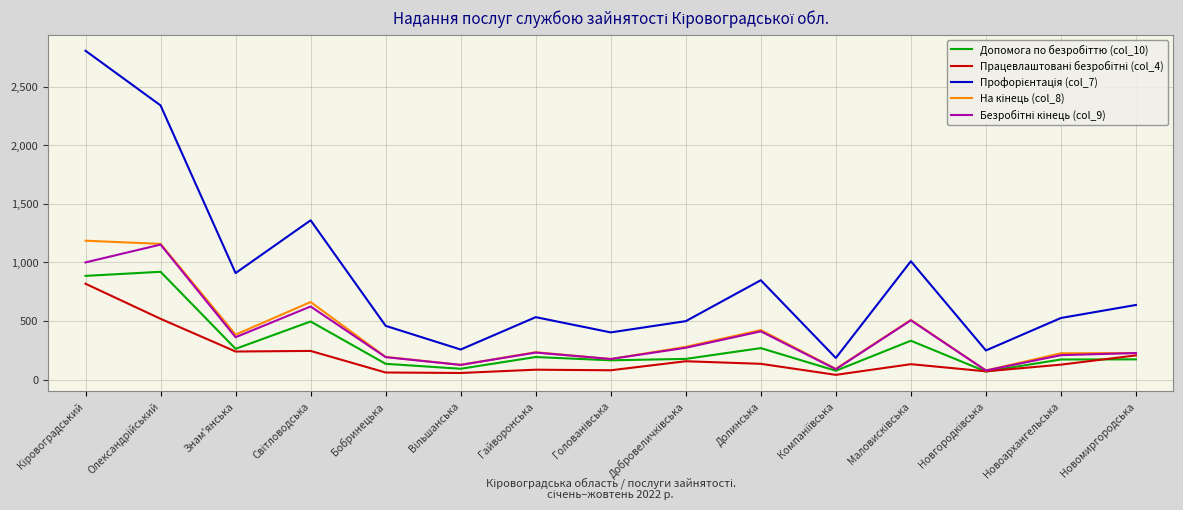

Count the number of data series in this chart.

5